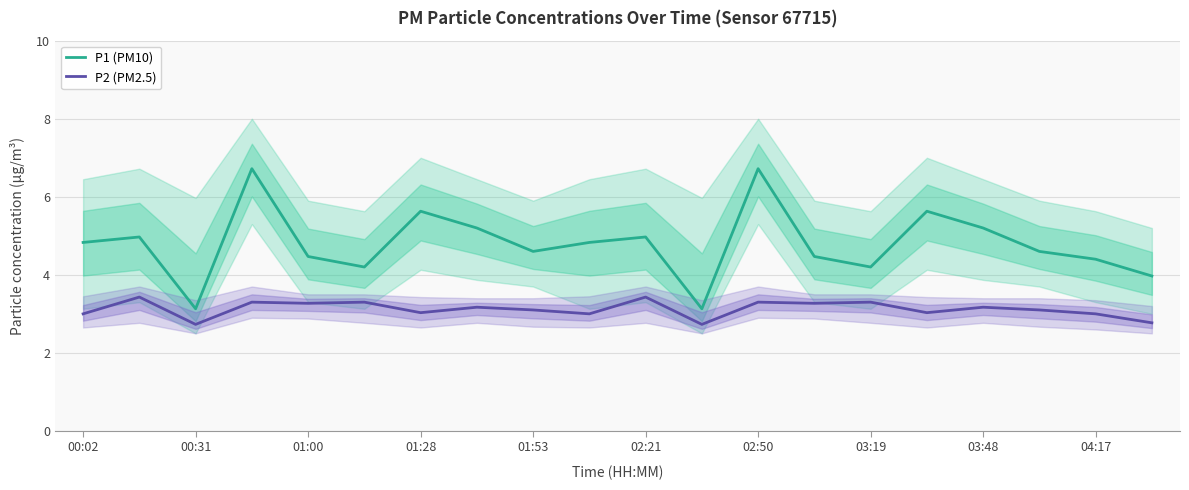

In P2 (PM2.5), how many points are lower than both neighbors (excluding endpoints)?

7